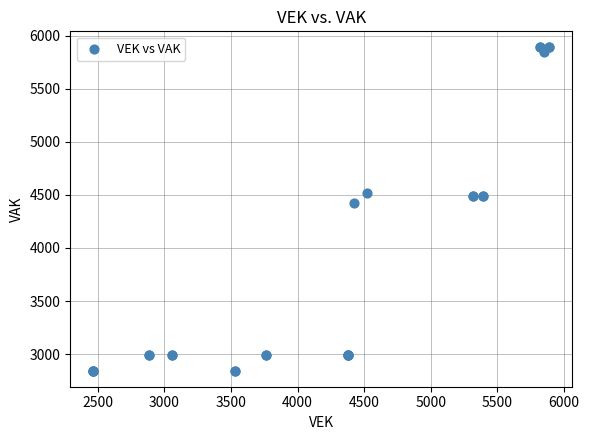

What Y value in the scatter plot is closest to 4367?

4421